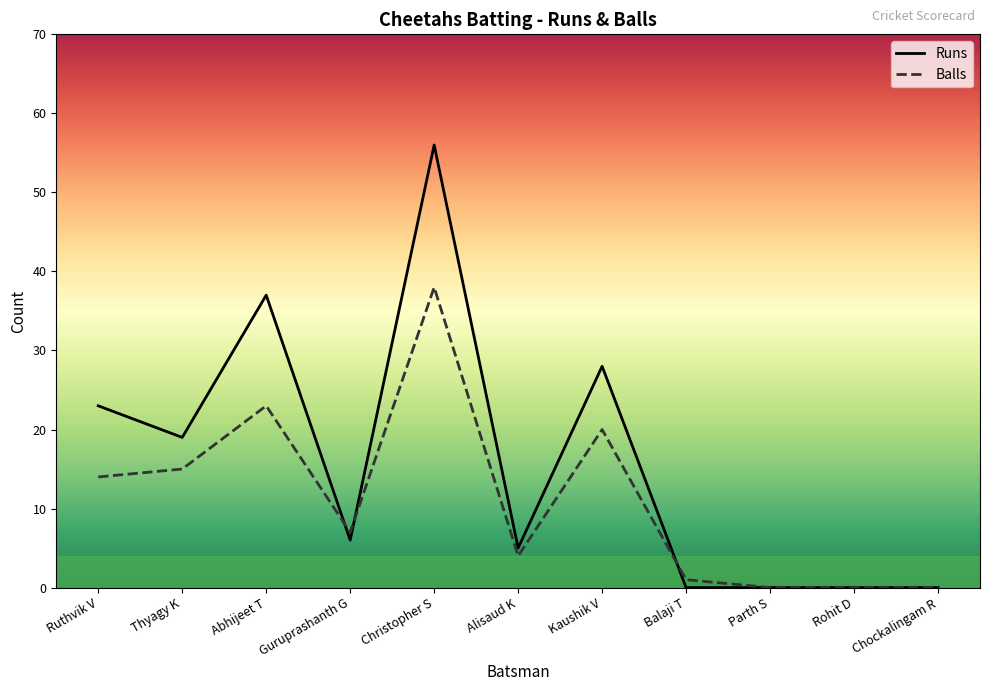

The Balls series shows 0 at Chockalingam R. True or false?

True